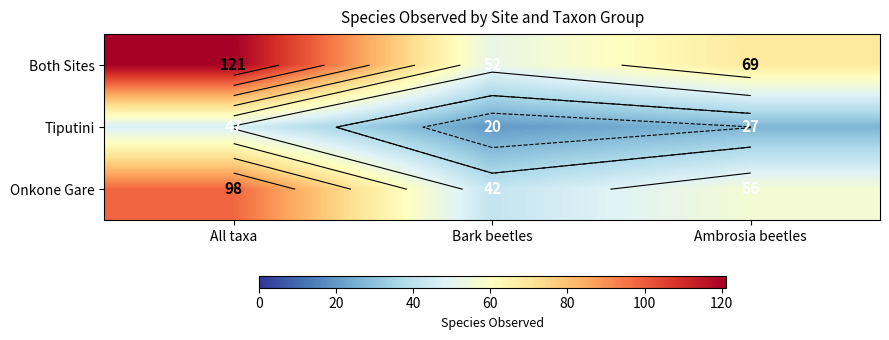

At which label does Onkone Gare reach its minimum?

Bark beetles